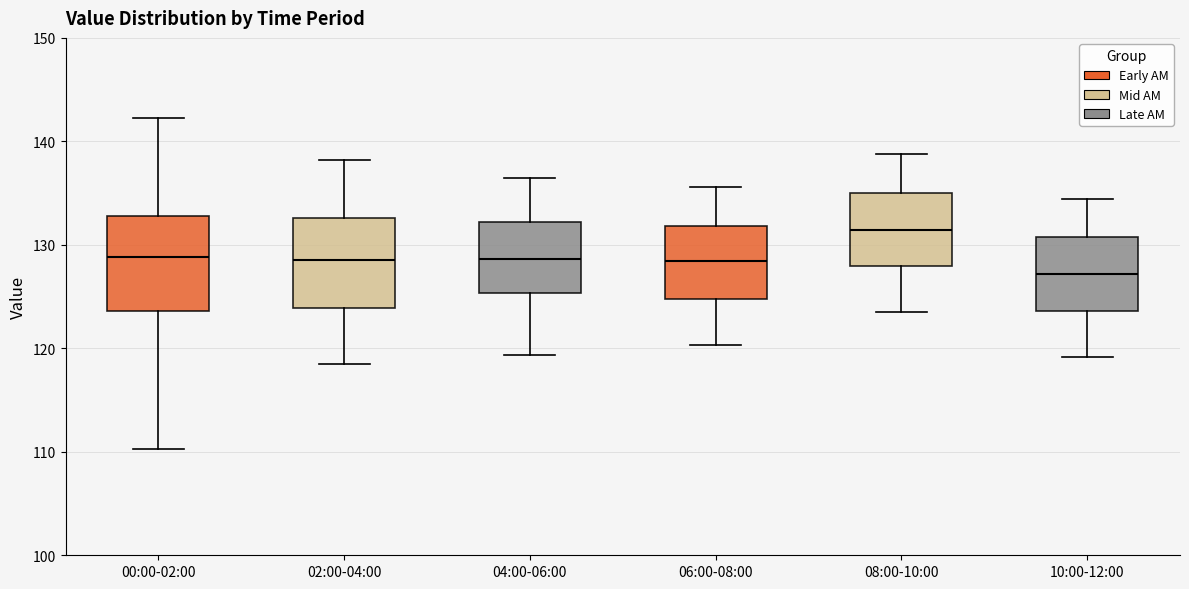

Reading left to right, transcribe this box plot: for each box, give where its median line is, the range the box spans, and where its two whiskers end, as read against the y-axis. The values are not printed on the chart, so give them approximately, as read against the axis.

00:00-02:00: median 129, box 124 to 133, whiskers 110 to 142
02:00-04:00: median 129, box 124 to 133, whiskers 118 to 138
04:00-06:00: median 129, box 125 to 132, whiskers 119 to 136
06:00-08:00: median 128, box 125 to 132, whiskers 120 to 136
08:00-10:00: median 131, box 128 to 135, whiskers 124 to 139
10:00-12:00: median 127, box 124 to 131, whiskers 119 to 134